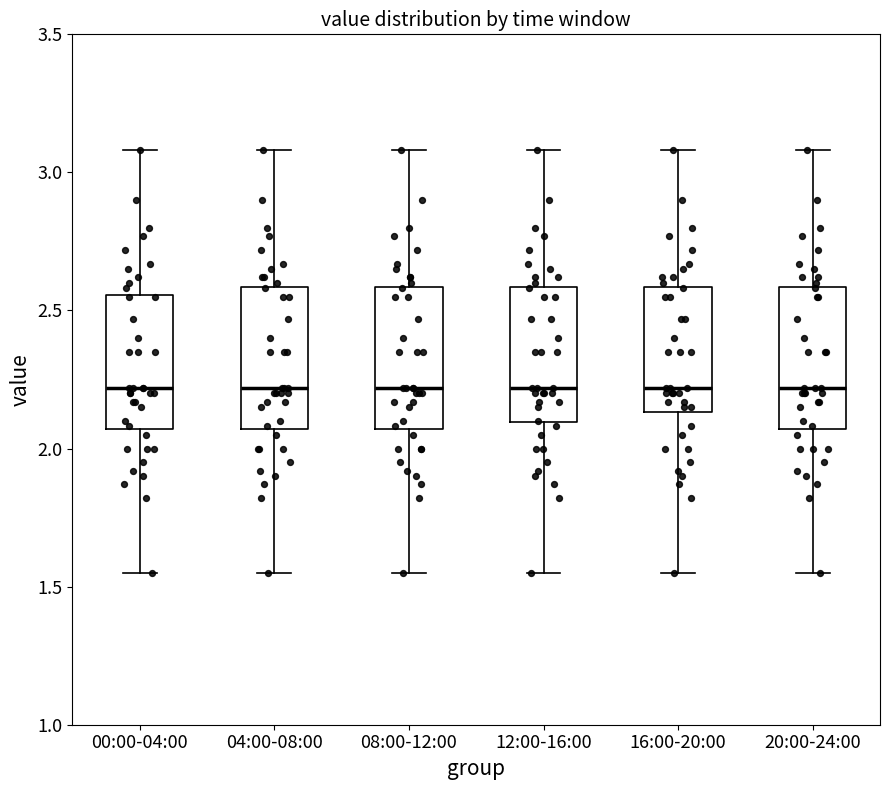

Reading left to right, transcribe this box plot: for each box, give where its median line is, the range the box spans, and where its two whiskers end, as read against the y-axis. The values are not printed on the chart, so give them approximately, as read against the axis.

00:00-04:00: median 2.20, box 2.05 to 2.55, whiskers 1.55 to 3.10
04:00-08:00: median 2.20, box 2.05 to 2.60, whiskers 1.55 to 3.10
08:00-12:00: median 2.20, box 2.05 to 2.60, whiskers 1.55 to 3.10
12:00-16:00: median 2.20, box 2.10 to 2.60, whiskers 1.55 to 3.10
16:00-20:00: median 2.20, box 2.15 to 2.60, whiskers 1.55 to 3.10
20:00-24:00: median 2.20, box 2.05 to 2.60, whiskers 1.55 to 3.10